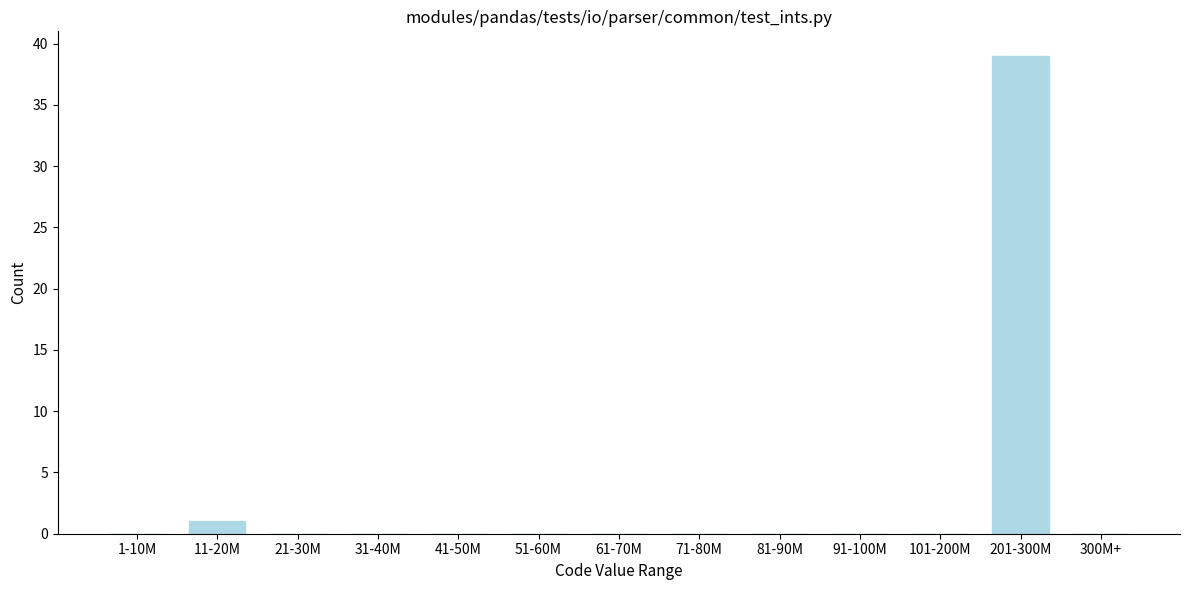

Reading left to right, extract all data points from this chart.

1-10M=0	11-20M=1	21-30M=0	31-40M=0	41-50M=0	51-60M=0	61-70M=0	71-80M=0	81-90M=0	91-100M=0	101-200M=0	201-300M=39	300M+=0